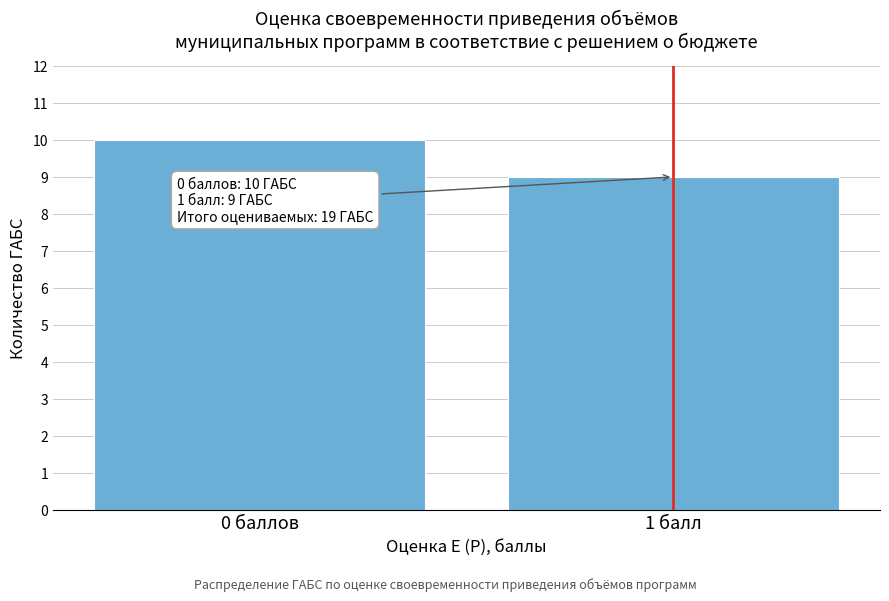

Reading left to right, list all the values displayed in this chart.

0 баллов=10	1 балл=9